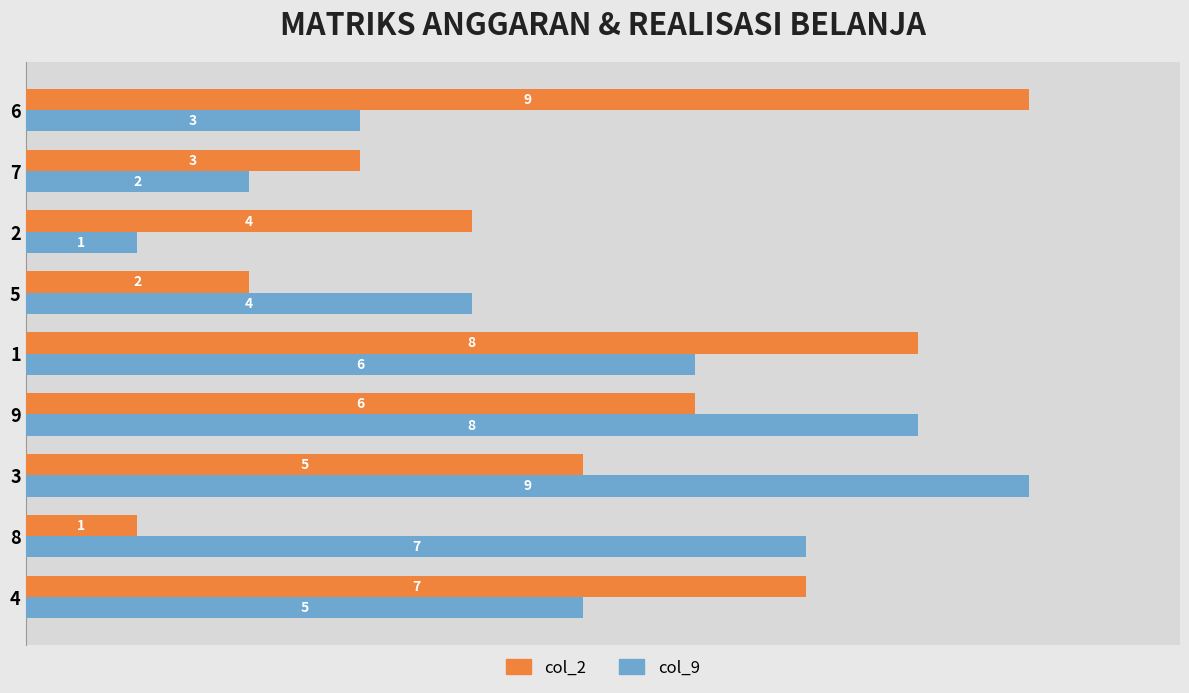

What is the maximum value shown in the chart?

9